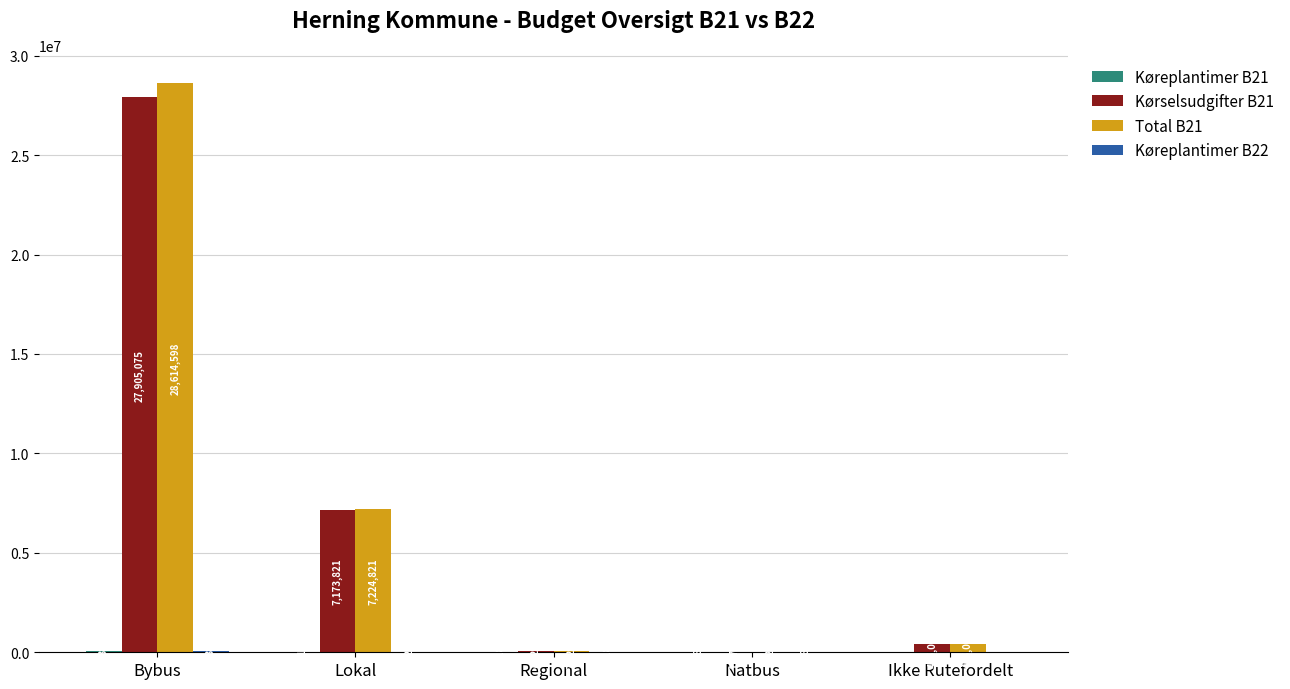

Which series changed the most between Lokal and Ikke Rutefordelt?

Total B21